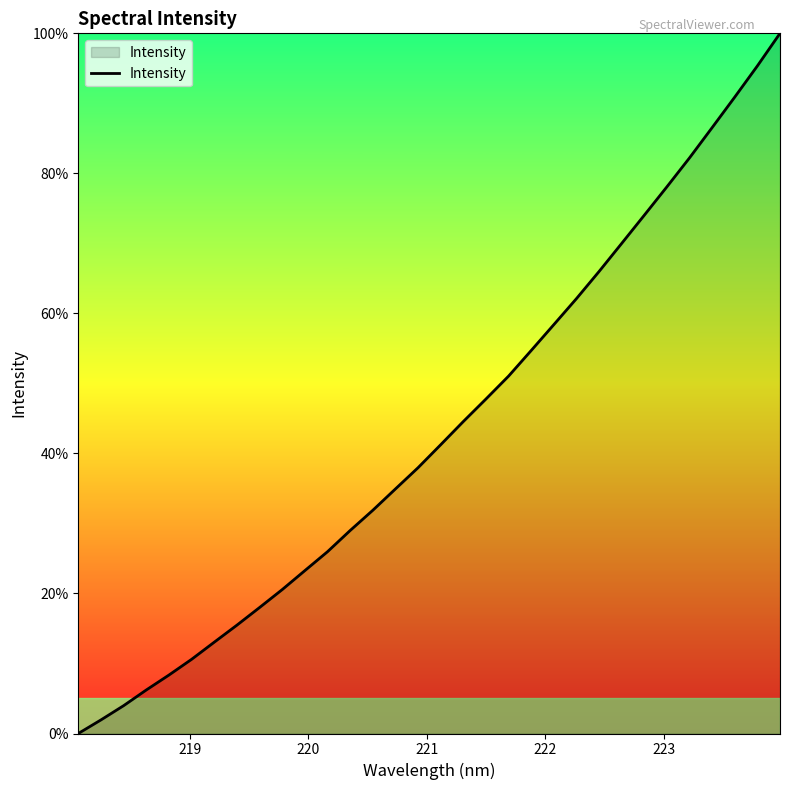

How many lines are shown in the chart?

1